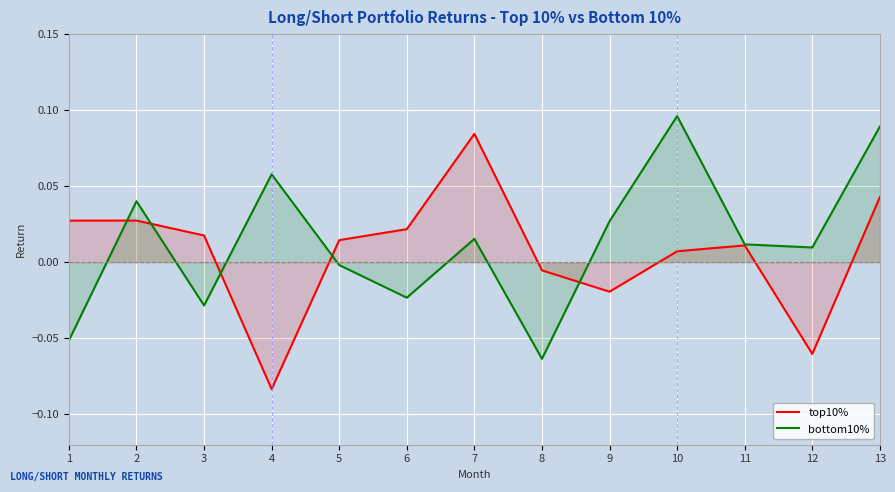

What is the difference between the bottom10% values at 4 and 5?

0.1